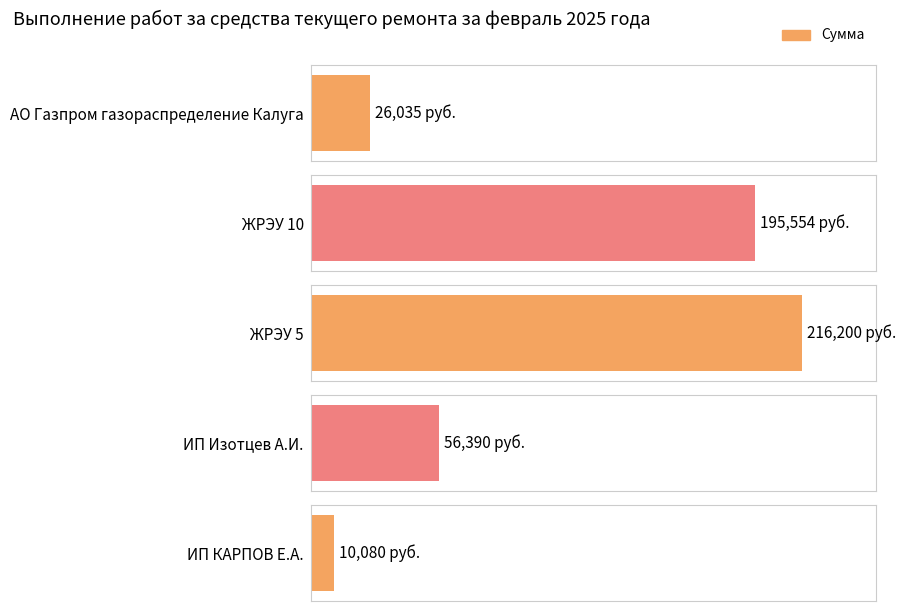

Count the number of data series in this chart.

1